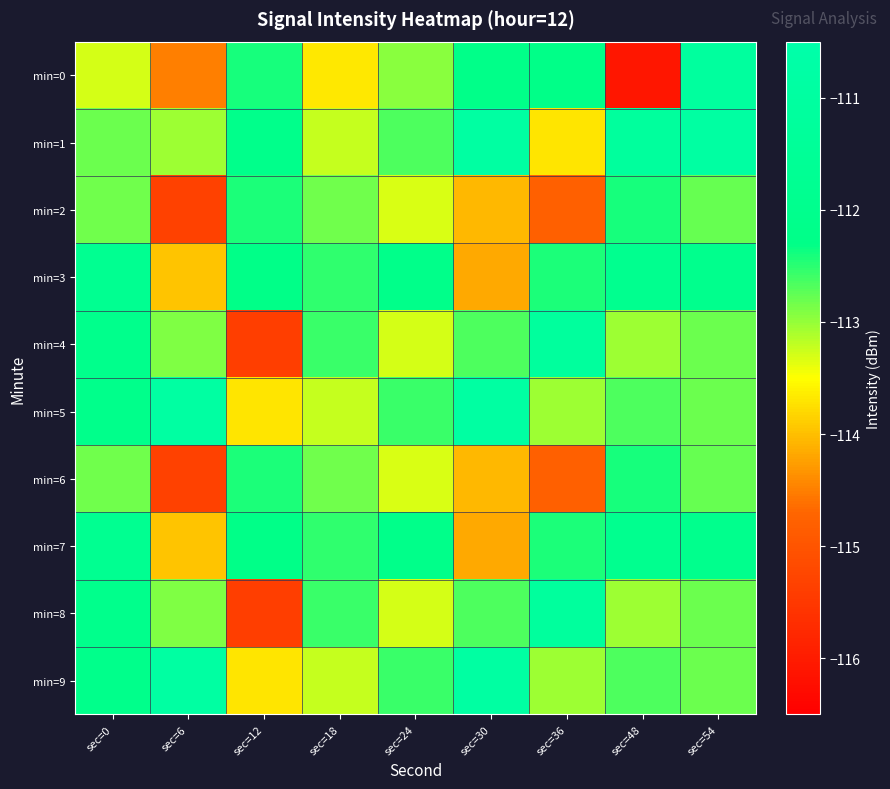

Reading left to right, transcribe all the data shown in this chart.

min=0: sec=0=-113.3	sec=6=-114.5	sec=12=-112.4	sec=18=-113.7	sec=24=-113.0	sec=30=-112.3	sec=36=-112.3	sec=48=-116.1	sec=54=-111.1
min=1: sec=0=-112.8	sec=6=-113.1	sec=12=-112.1	sec=18=-113.2	sec=24=-112.7	sec=30=-110.9	sec=36=-113.7	sec=48=-111.2	sec=54=-110.9
min=2: sec=0=-112.8	sec=6=-115.3	sec=12=-112.4	sec=18=-112.8	sec=24=-113.3	sec=30=-114.1	sec=36=-114.8	sec=48=-112.4	sec=54=-112.8
min=3: sec=0=-111.8	sec=6=-114.0	sec=12=-112.3	sec=18=-112.5	sec=24=-112.1	sec=30=-114.2	sec=36=-112.4	sec=48=-111.9	sec=54=-112.0
min=4: sec=0=-112.1	sec=6=-112.9	sec=12=-115.4	sec=18=-112.6	sec=24=-113.3	sec=30=-112.7	sec=36=-111.2	sec=48=-113.1	sec=54=-112.8
min=5: sec=0=-112.1	sec=6=-110.9	sec=12=-113.7	sec=18=-113.2	sec=24=-112.6	sec=30=-110.9	sec=36=-113.1	sec=48=-112.7	sec=54=-112.8
min=6: sec=0=-112.8	sec=6=-115.3	sec=12=-112.4	sec=18=-112.8	sec=24=-113.3	sec=30=-114.1	sec=36=-114.8	sec=48=-112.4	sec=54=-112.8
min=7: sec=0=-111.8	sec=6=-114.0	sec=12=-112.3	sec=18=-112.5	sec=24=-112.1	sec=30=-114.2	sec=36=-112.4	sec=48=-111.9	sec=54=-112.0
min=8: sec=0=-112.1	sec=6=-112.9	sec=12=-115.4	sec=18=-112.6	sec=24=-113.3	sec=30=-112.7	sec=36=-111.2	sec=48=-113.1	sec=54=-112.8
min=9: sec=0=-112.1	sec=6=-110.9	sec=12=-113.7	sec=18=-113.2	sec=24=-112.6	sec=30=-110.9	sec=36=-113.1	sec=48=-112.7	sec=54=-112.8